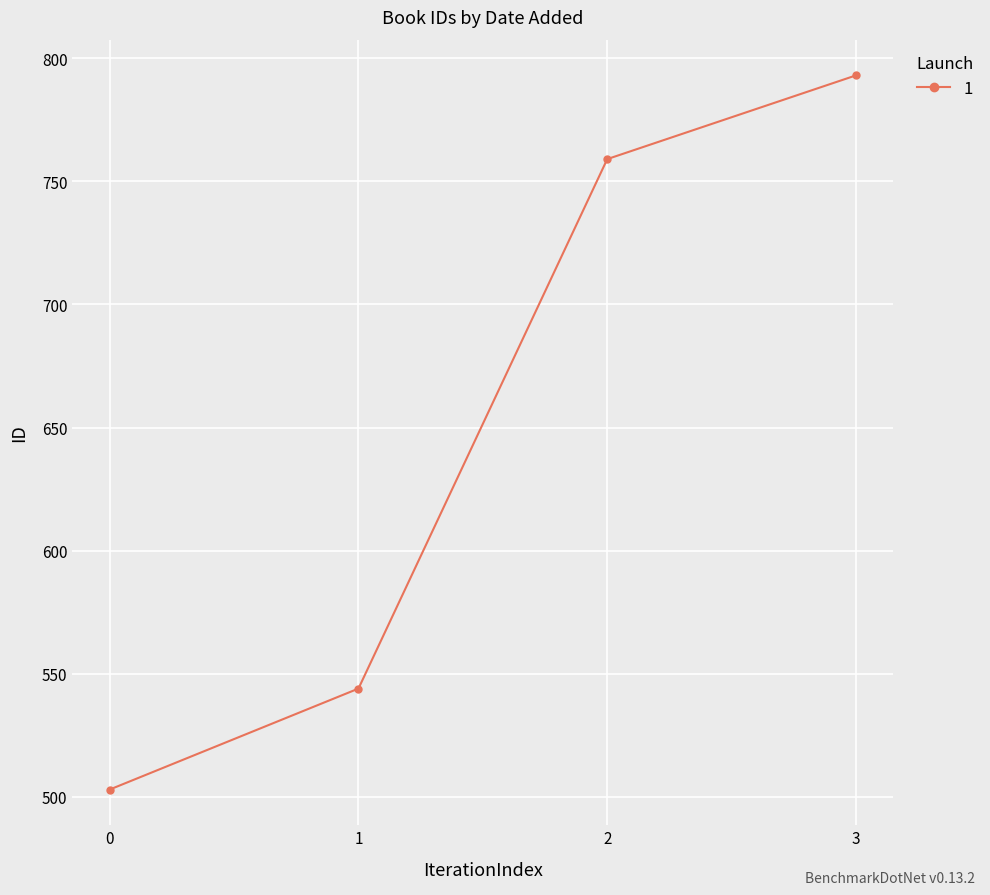

What is the change in value from 1 to 2?

+215